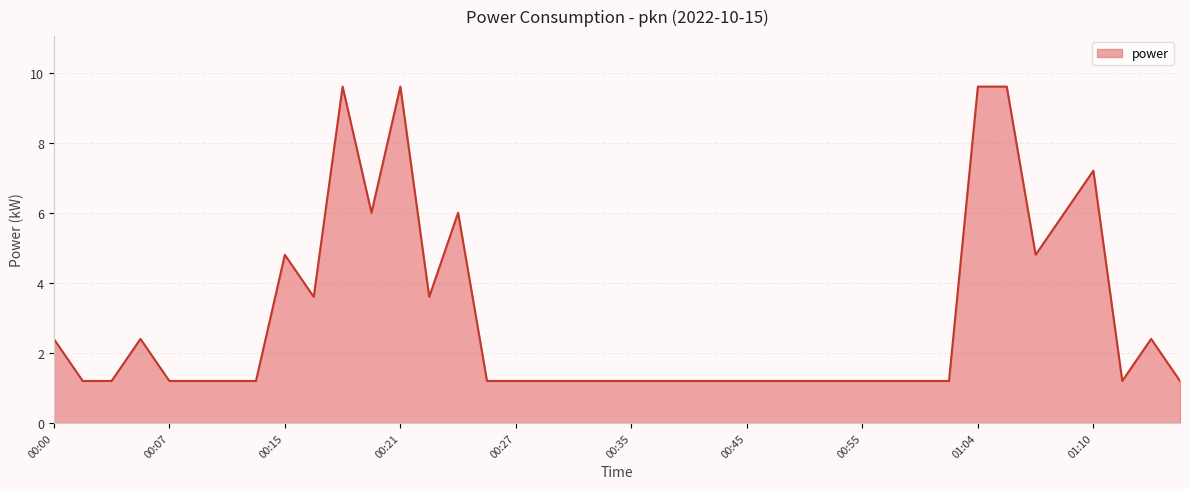

What is the greatest value displayed?

9.6